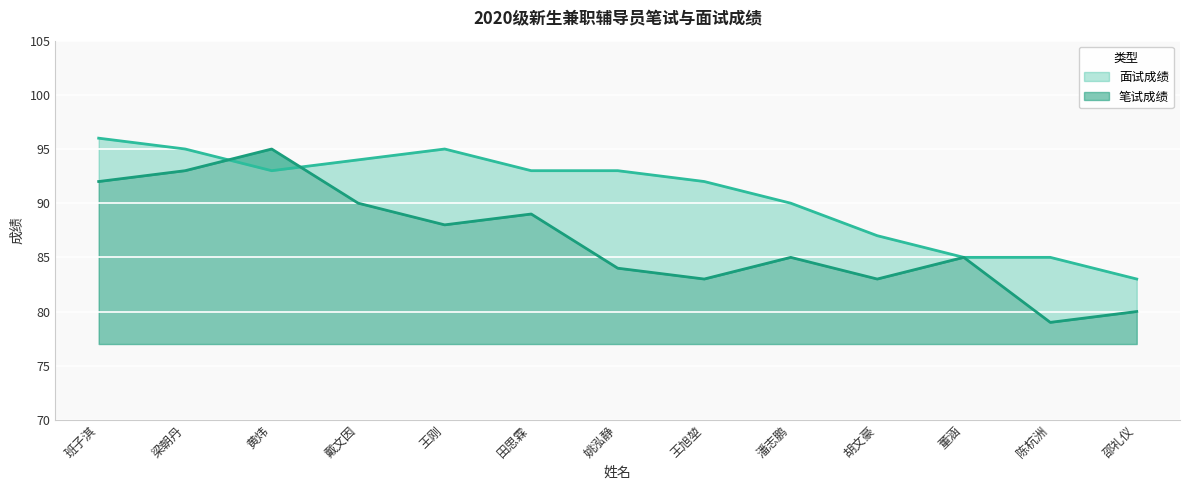

What is the difference between the second highest and second lowest values in the 面试成绩 series?

10